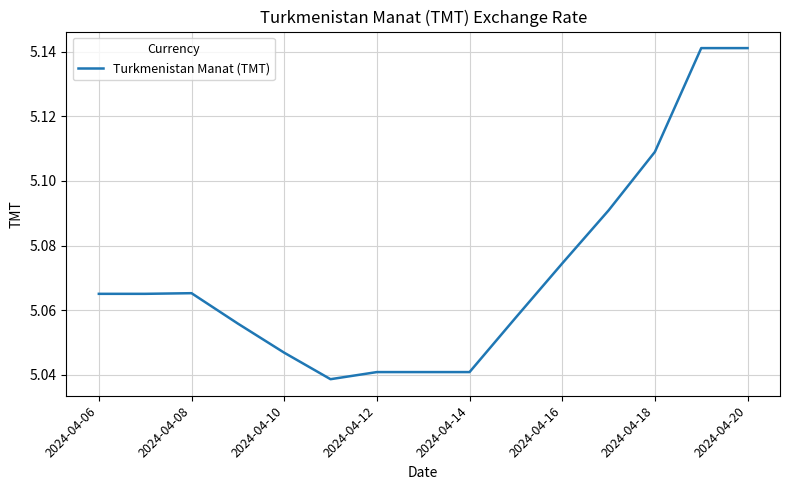

What is the value of the 10th point from the left?

5.1